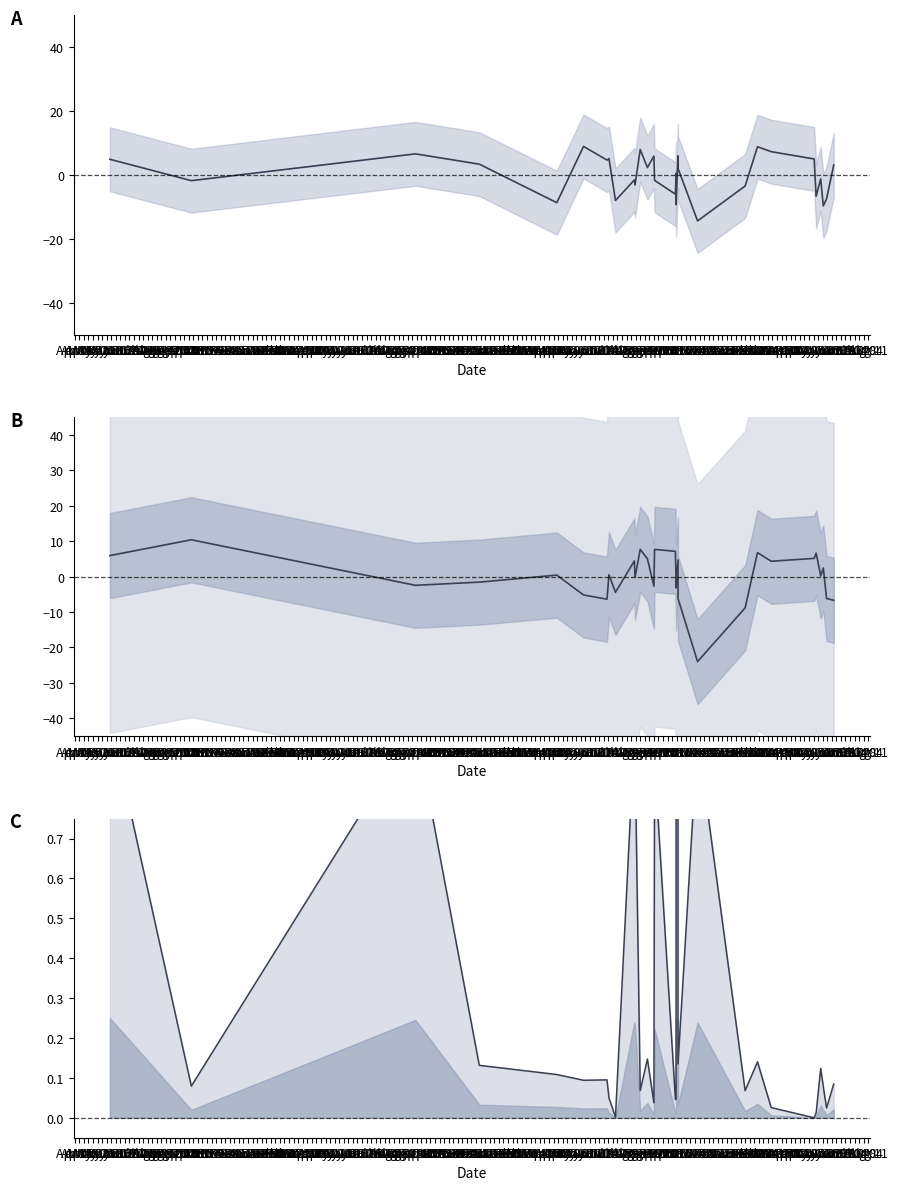

How many lines are shown in the chart?

3